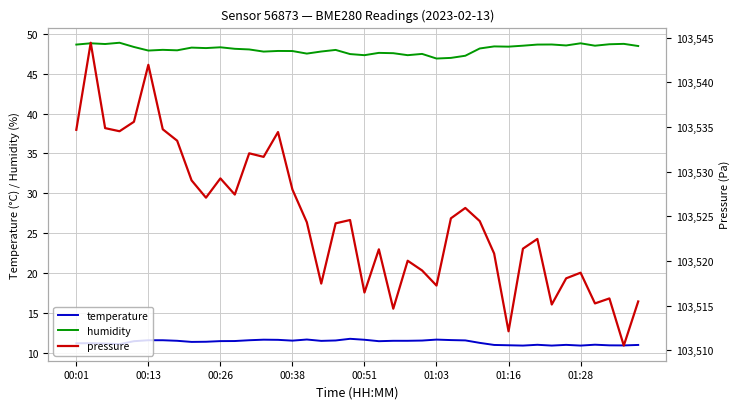

True or false: pressure and temperature cross at least once.

False